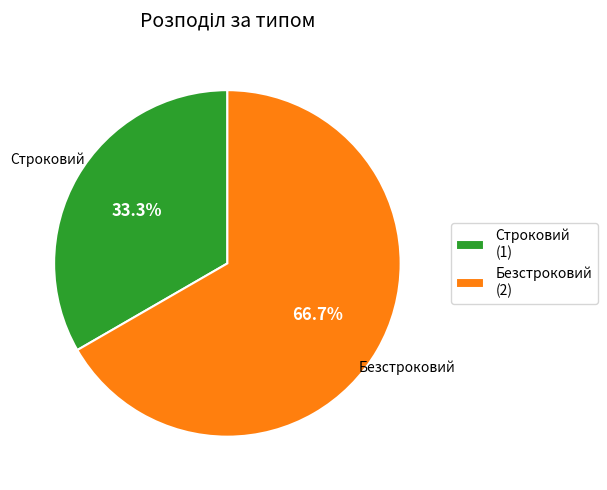

To the nearest percent, what is the average slice percentage?

50%